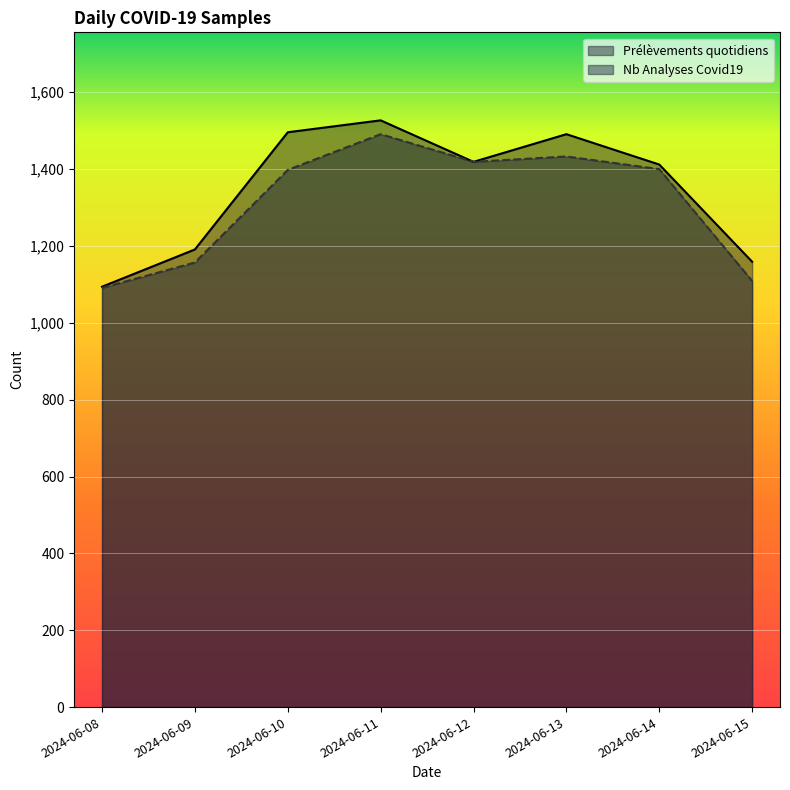

Which has a higher value, 2024-06-13 or 2024-06-14?

2024-06-13